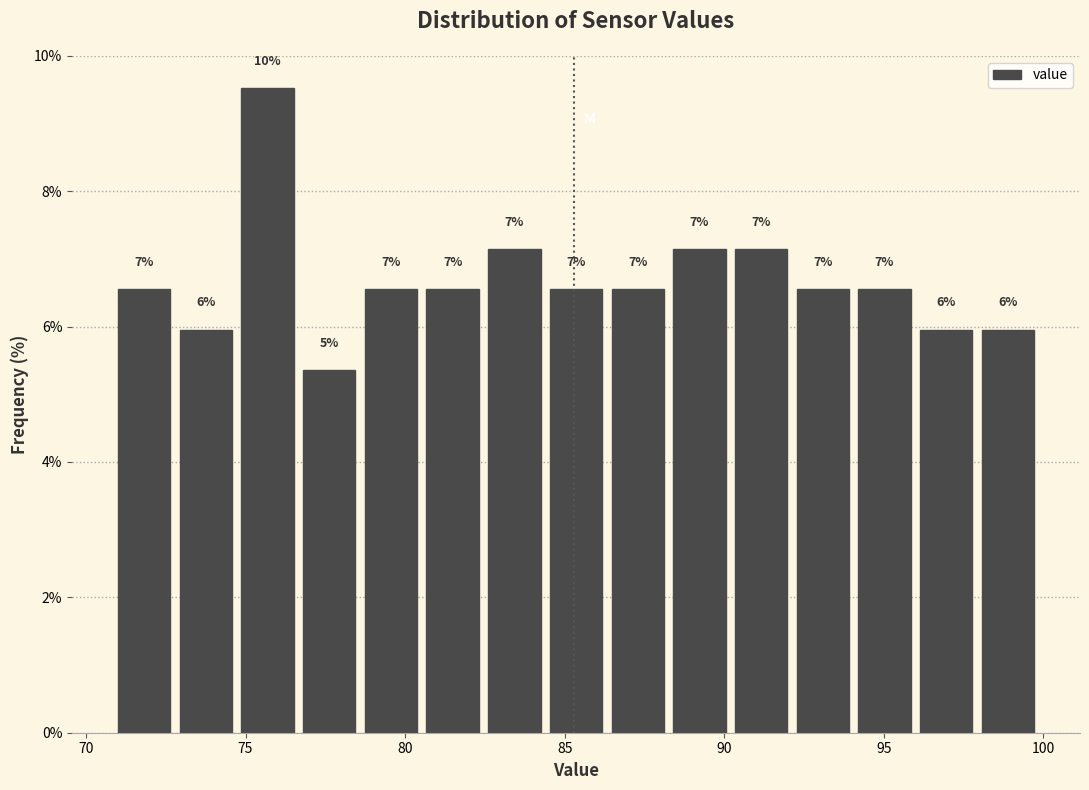

Around what value on the x-axis is the tallest bar? Give the approximate position of its centre, as read against the axis.

75.5